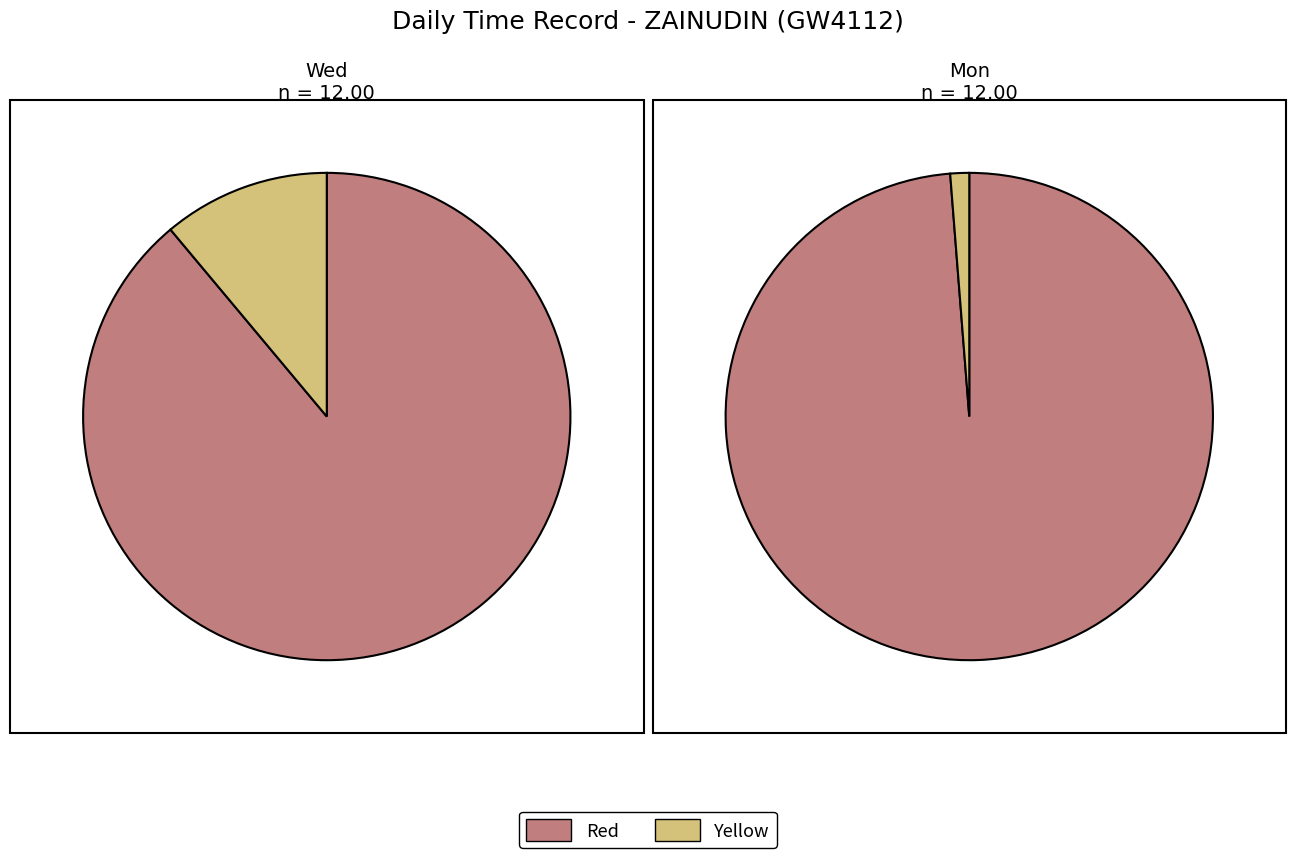

Is 6 the majority of the pie?

No